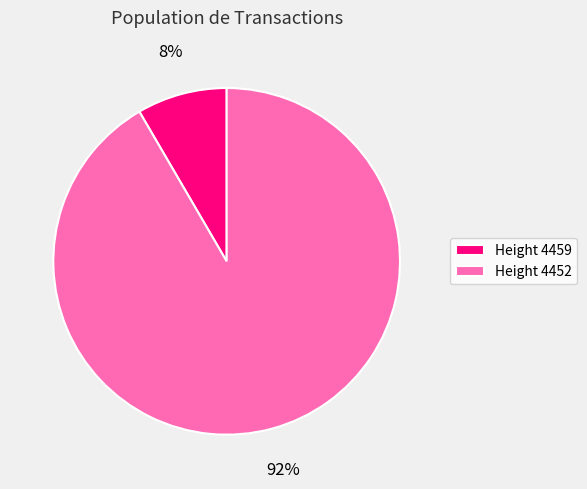

To the nearest percent, what percentage of the pie is Height 4452?

92%